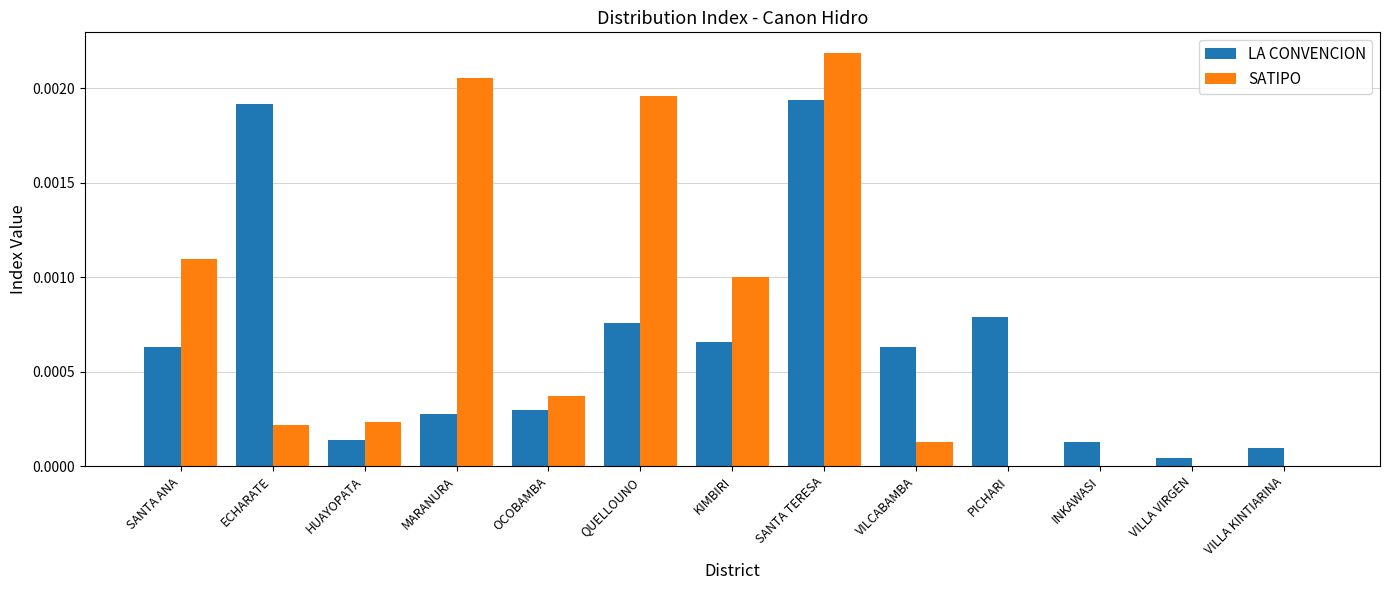

Which category has the highest value in the LA CONVENCION series?

SANTA TERESA